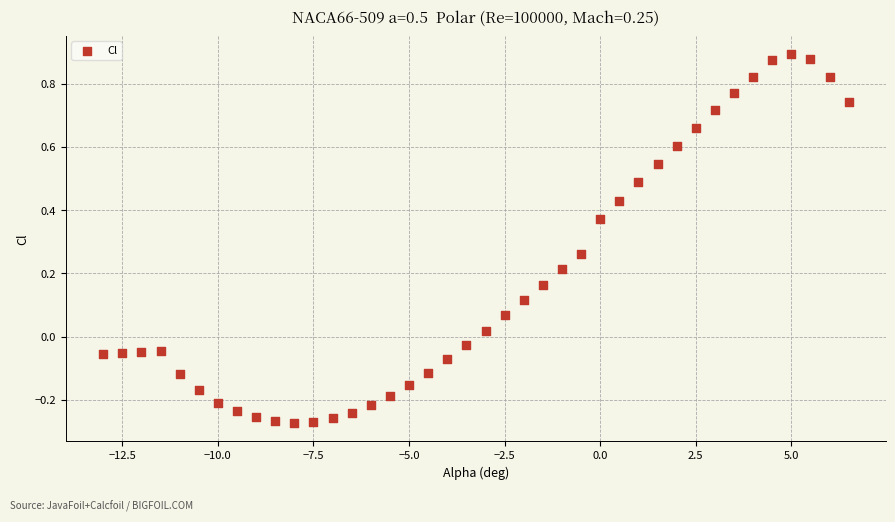

What is the range of Y values (max minus min)?

1.2